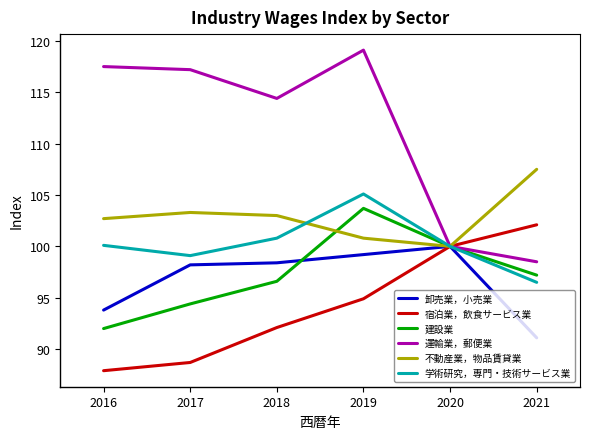

How many interior local peaks does the 学術研究，専門・技術サービス業 series have?

1